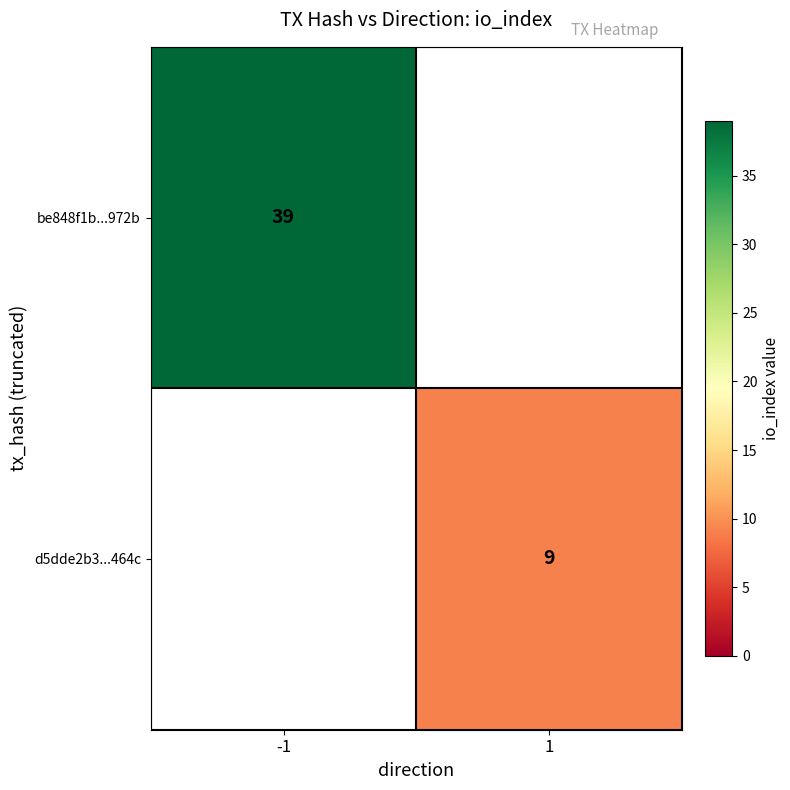

Is it true that be848f1b...972b equals 26 at -1?

False